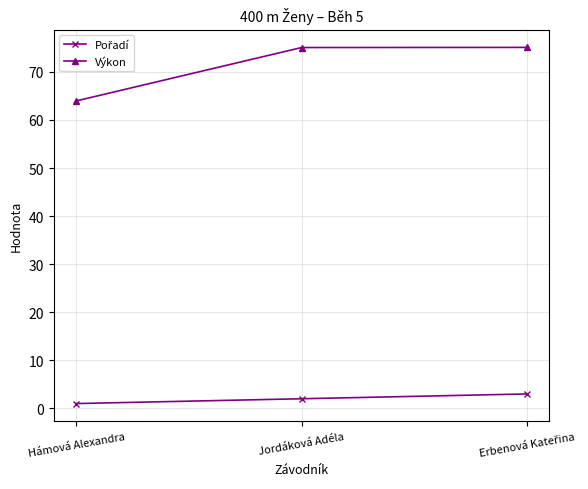

Which series has the widest spread of values?

Výkon